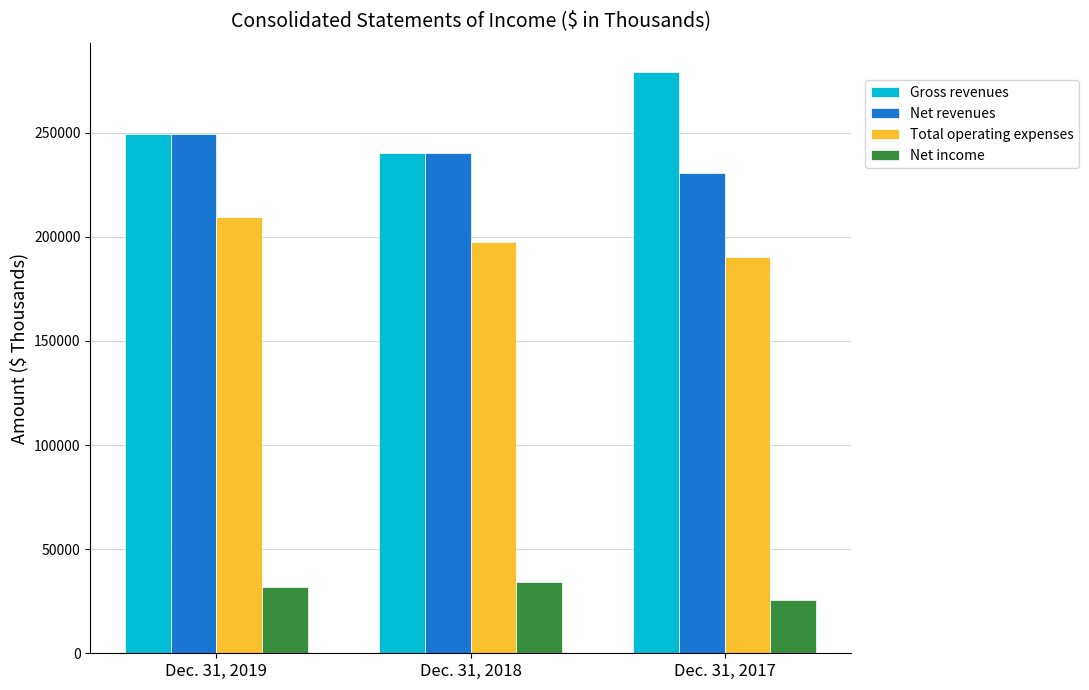

How many Net revenues values are between 230726 and 249166?

3